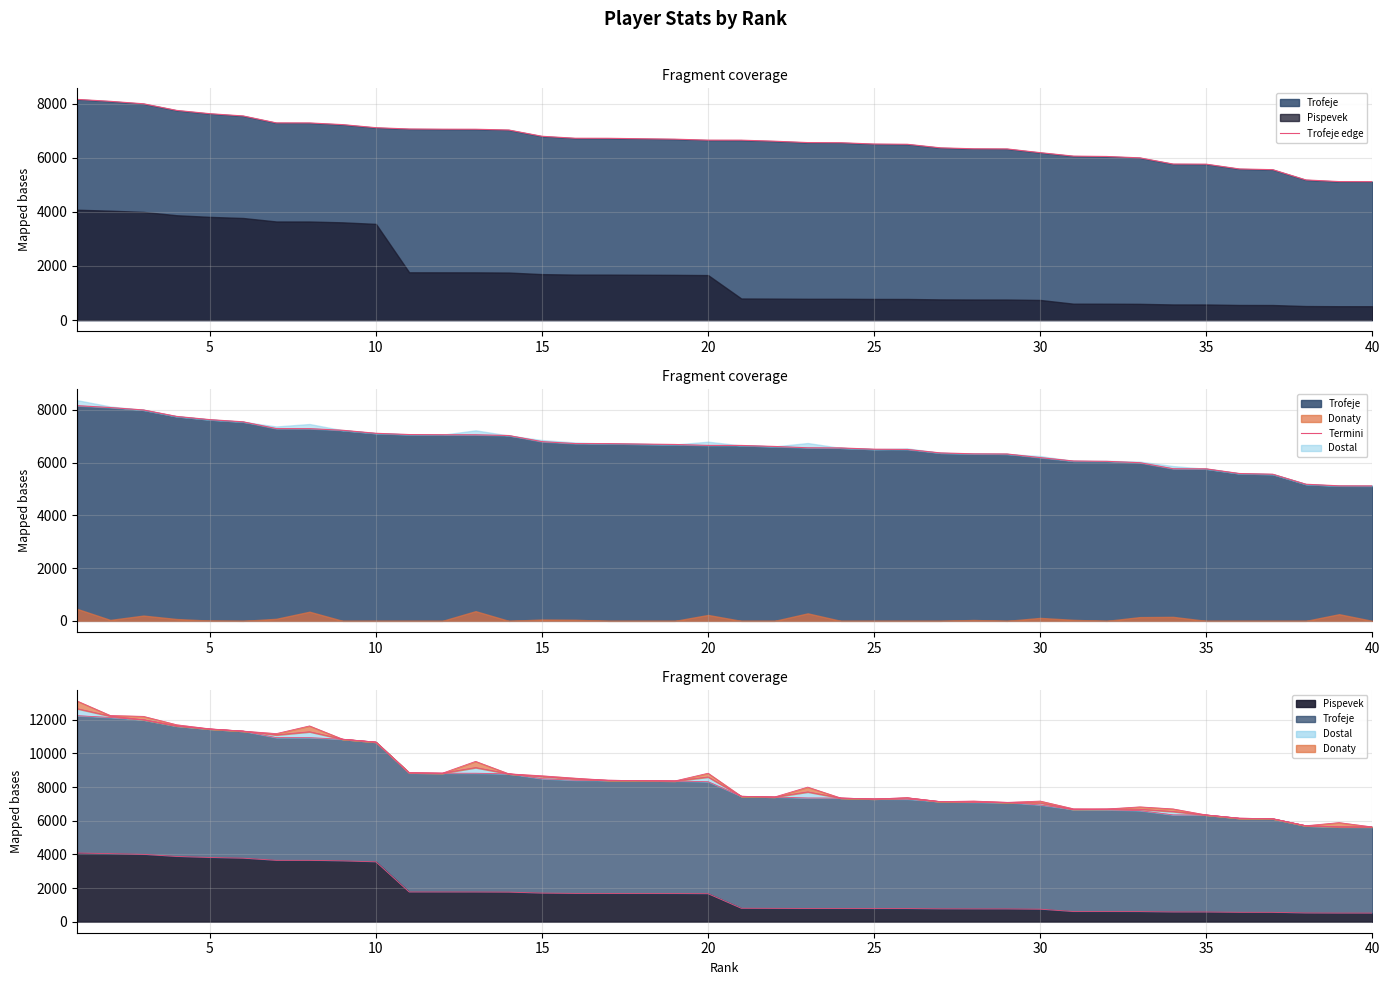

Does the chart have visible grid lines?

Yes